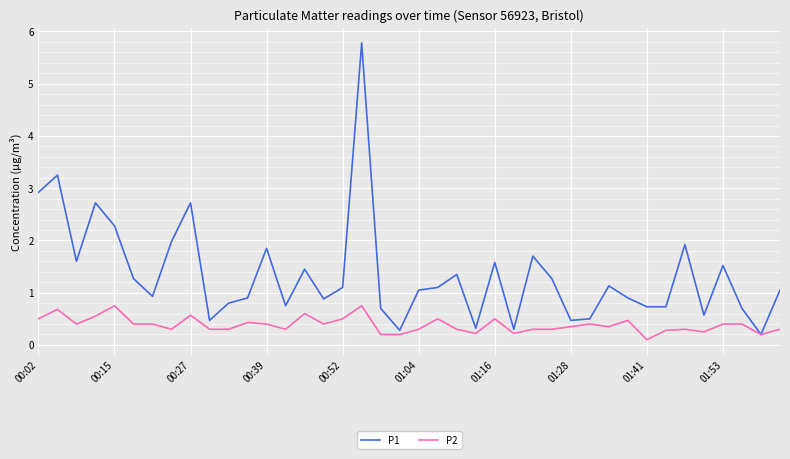

What is the sum of all P2 values?

15.4